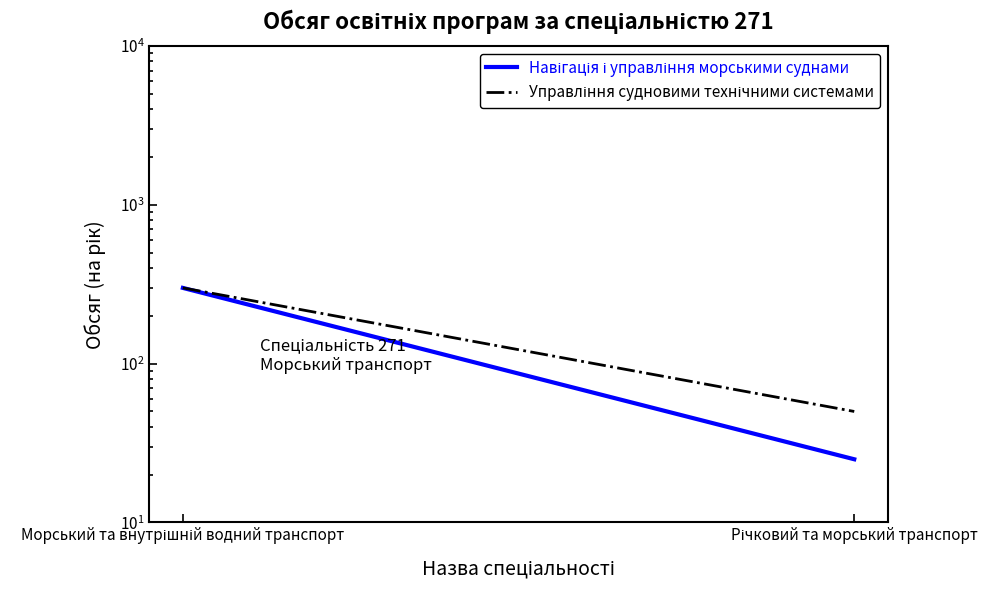

At which category is the sum across all series the highest?

Морський та внутрішній водний транспорт